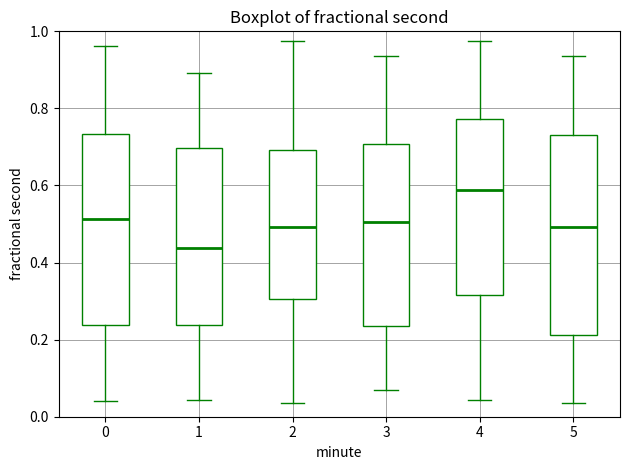

Which box's median line is the lowest?

1